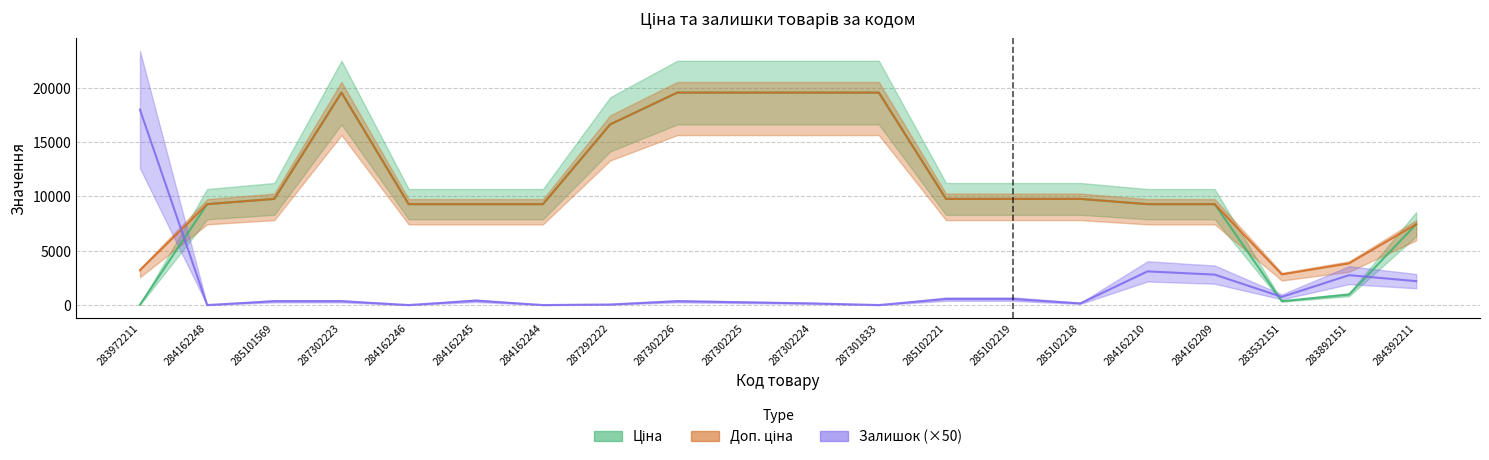

Is it true that Залишок equals 123.1 at 287302223?

False